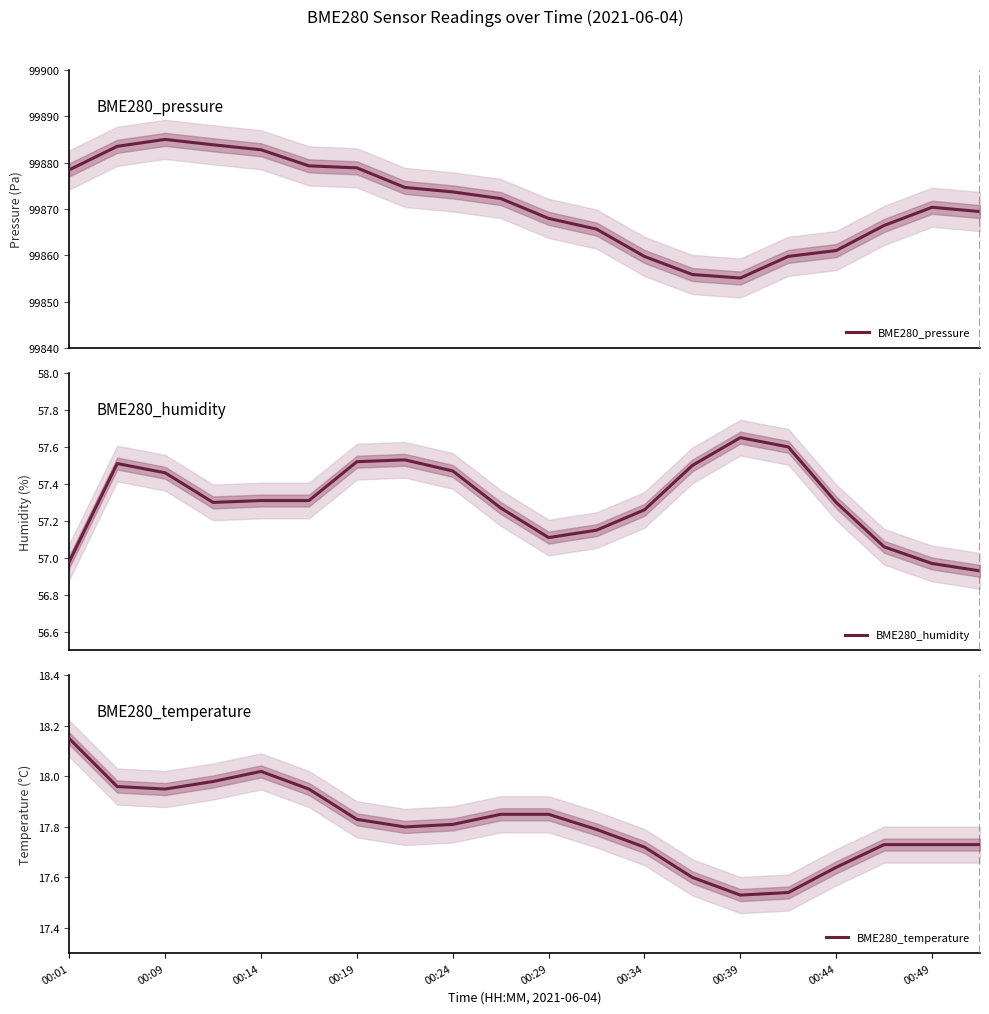

Count the number of data series in this chart.

3